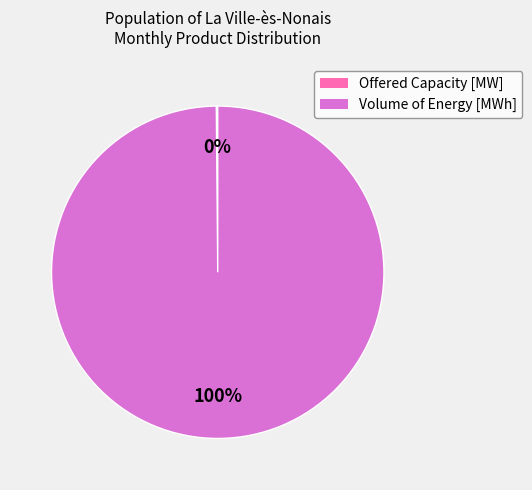

Does any single category account for the majority?

Yes